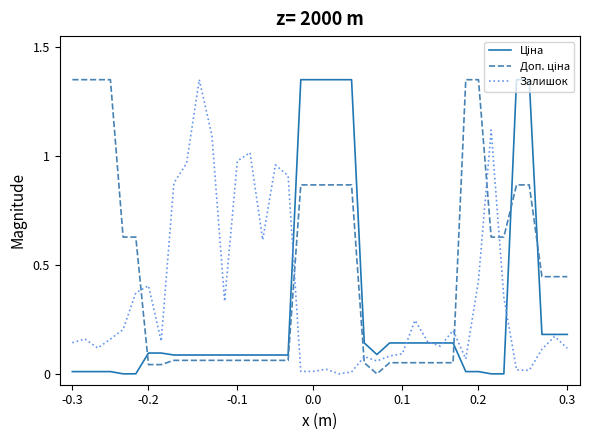

Does the chart display data point markers on the line(s)?

No